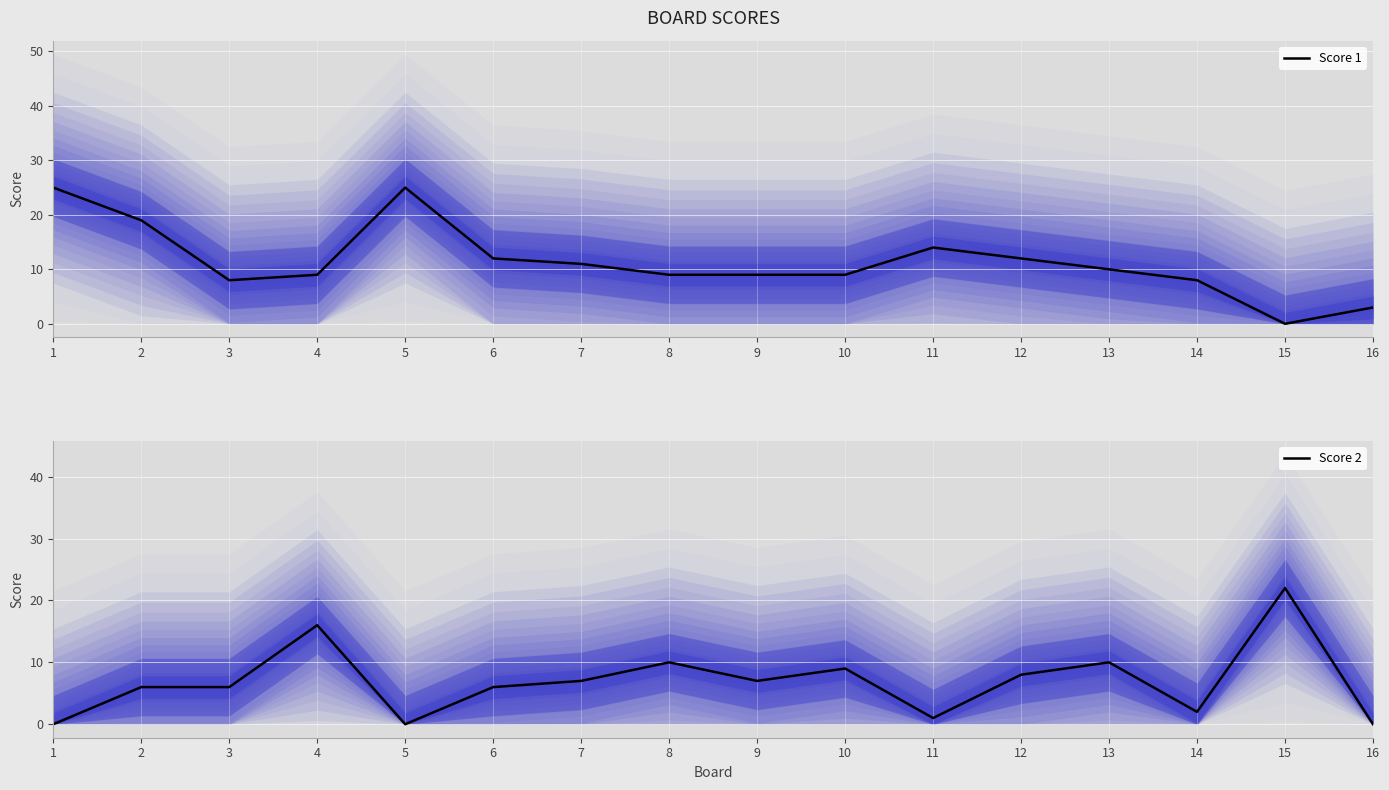

How many values in the Score 1 series are below 10?

8